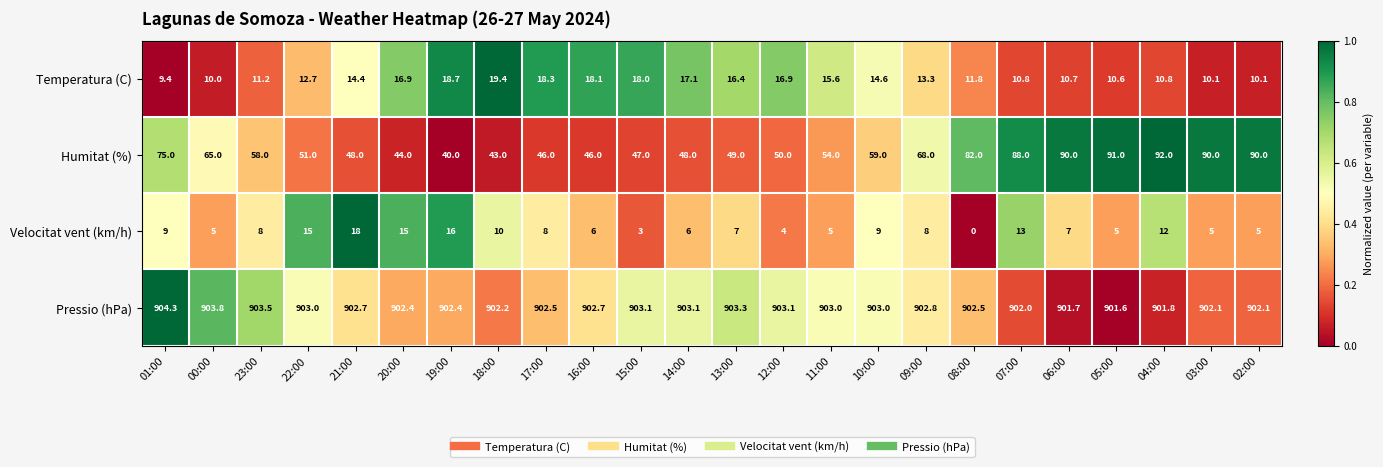

How many distinct data groups are displayed?

4